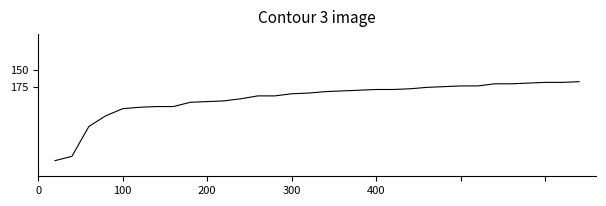

What is the greatest value displayed?

278